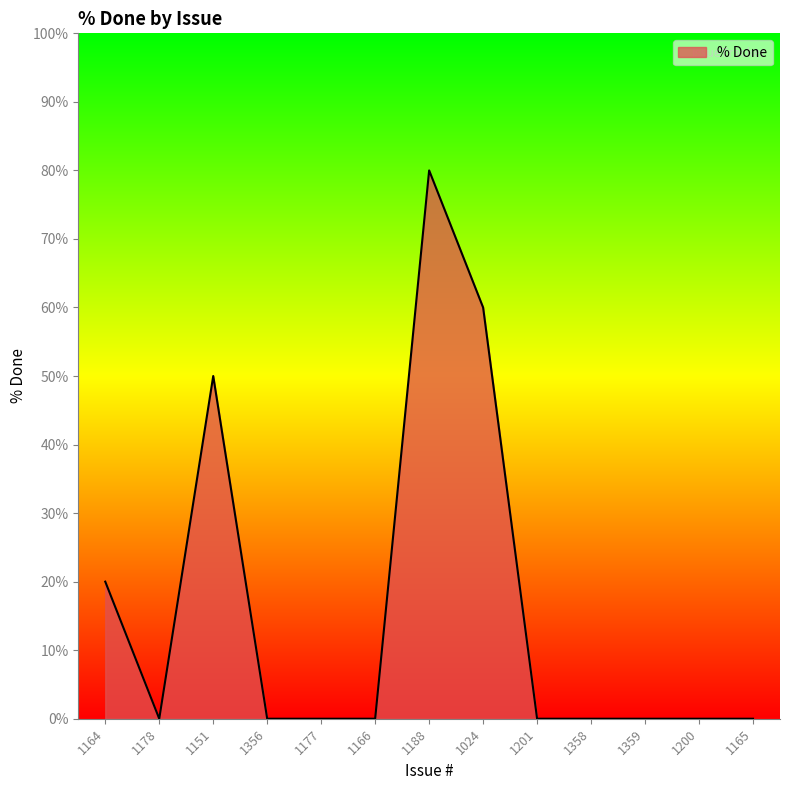

The value at 1151 is 20. True or false?

False